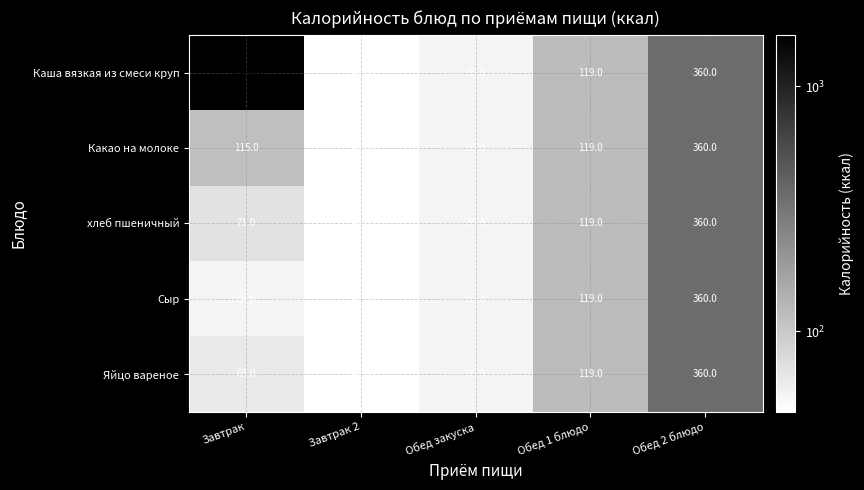

The Сыр series shows 54.6 at Завтрак. True or false?

True